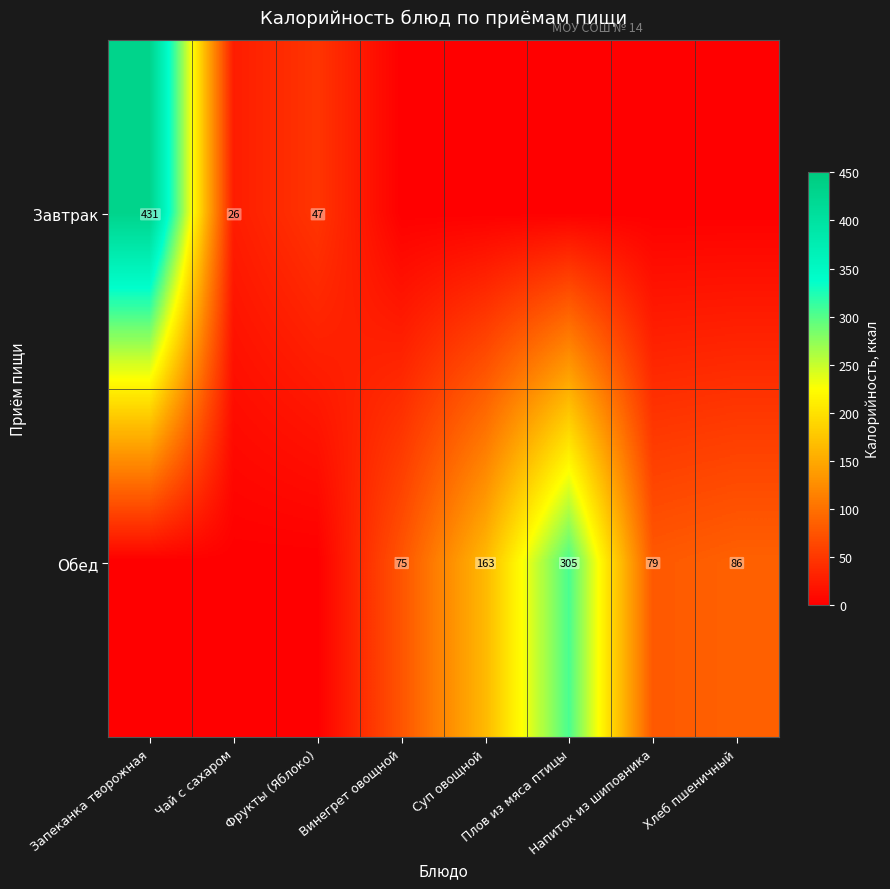

Which label corresponds to the smallest value in the chart?

Винегрет овощной